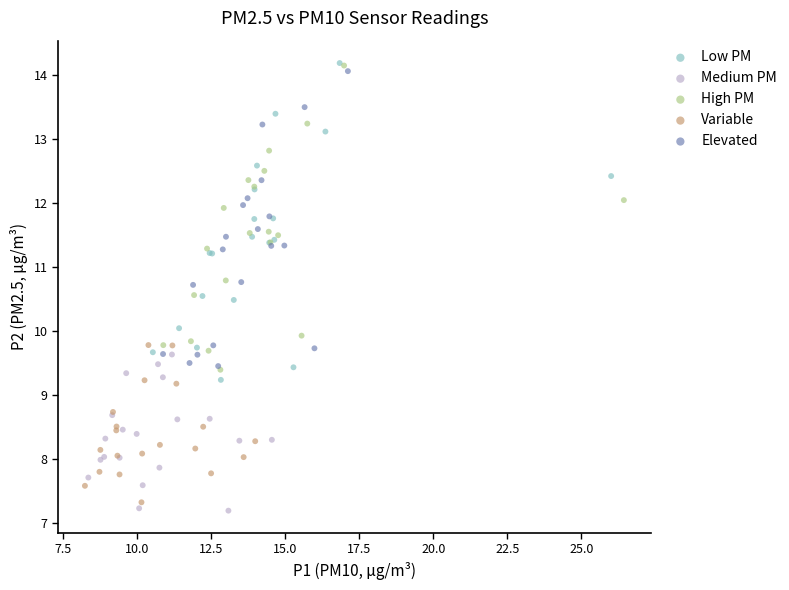

Which series has the widest spread of Y values?

Low PM